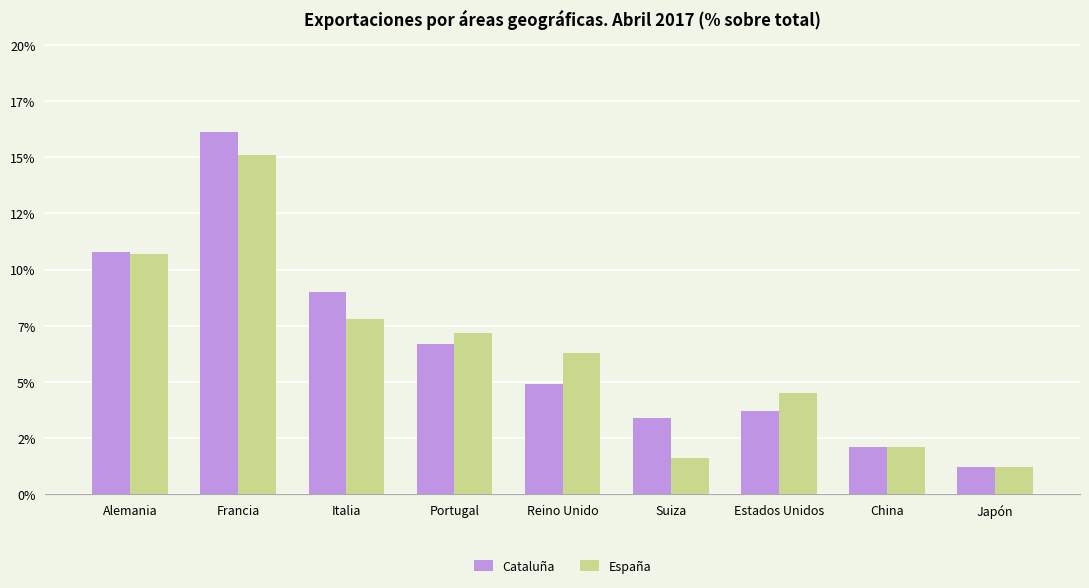

What is the difference between the highest and lowest values at Alemania?

0.1